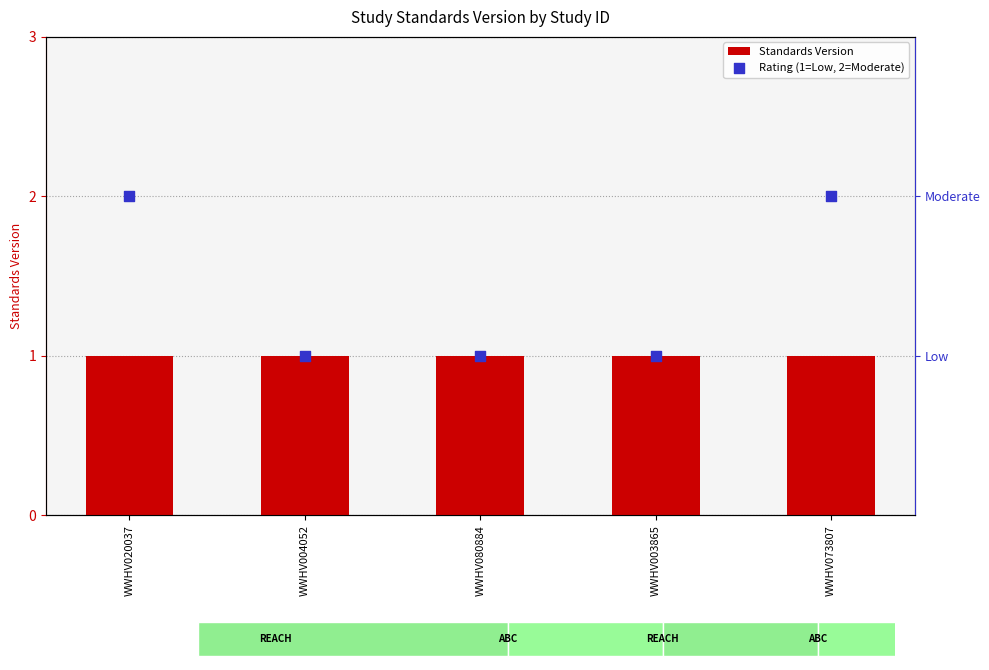

Which series reaches the minimum Y coordinate?

Standards Version